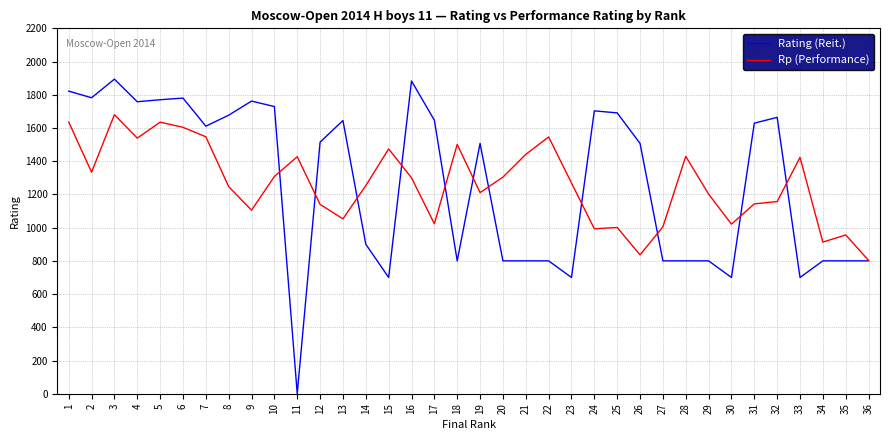

At which label is Rp (Performance) closest to 1241?

8